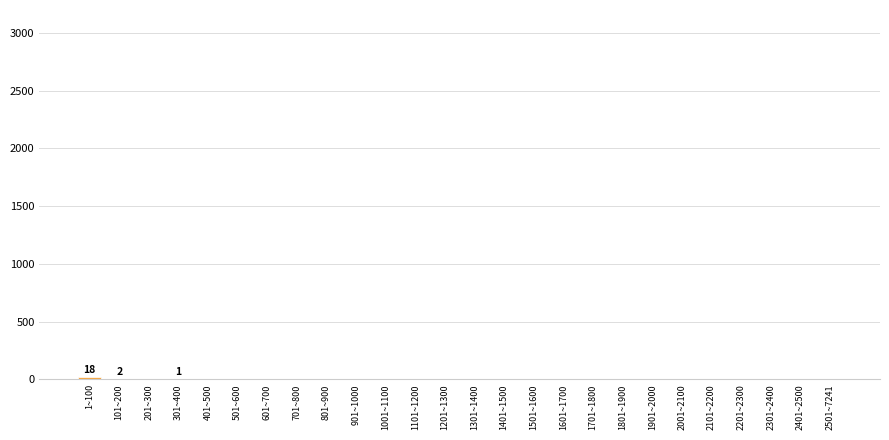

The chart shows a value of 0 at 2401~2500. True or false?

True